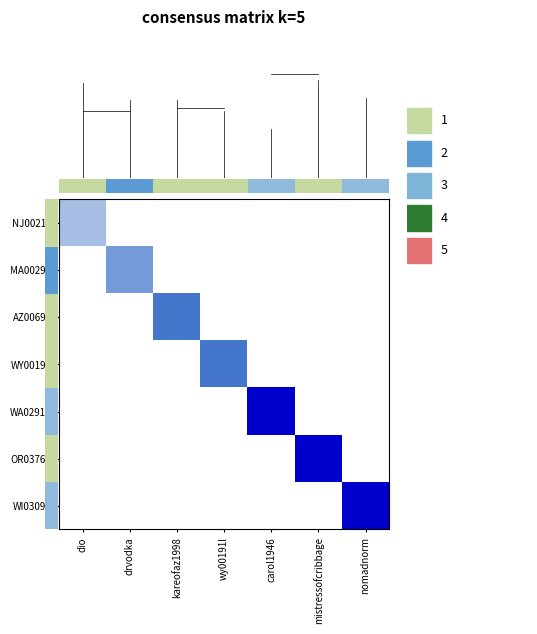

Which series has the widest spread of values?

row_4